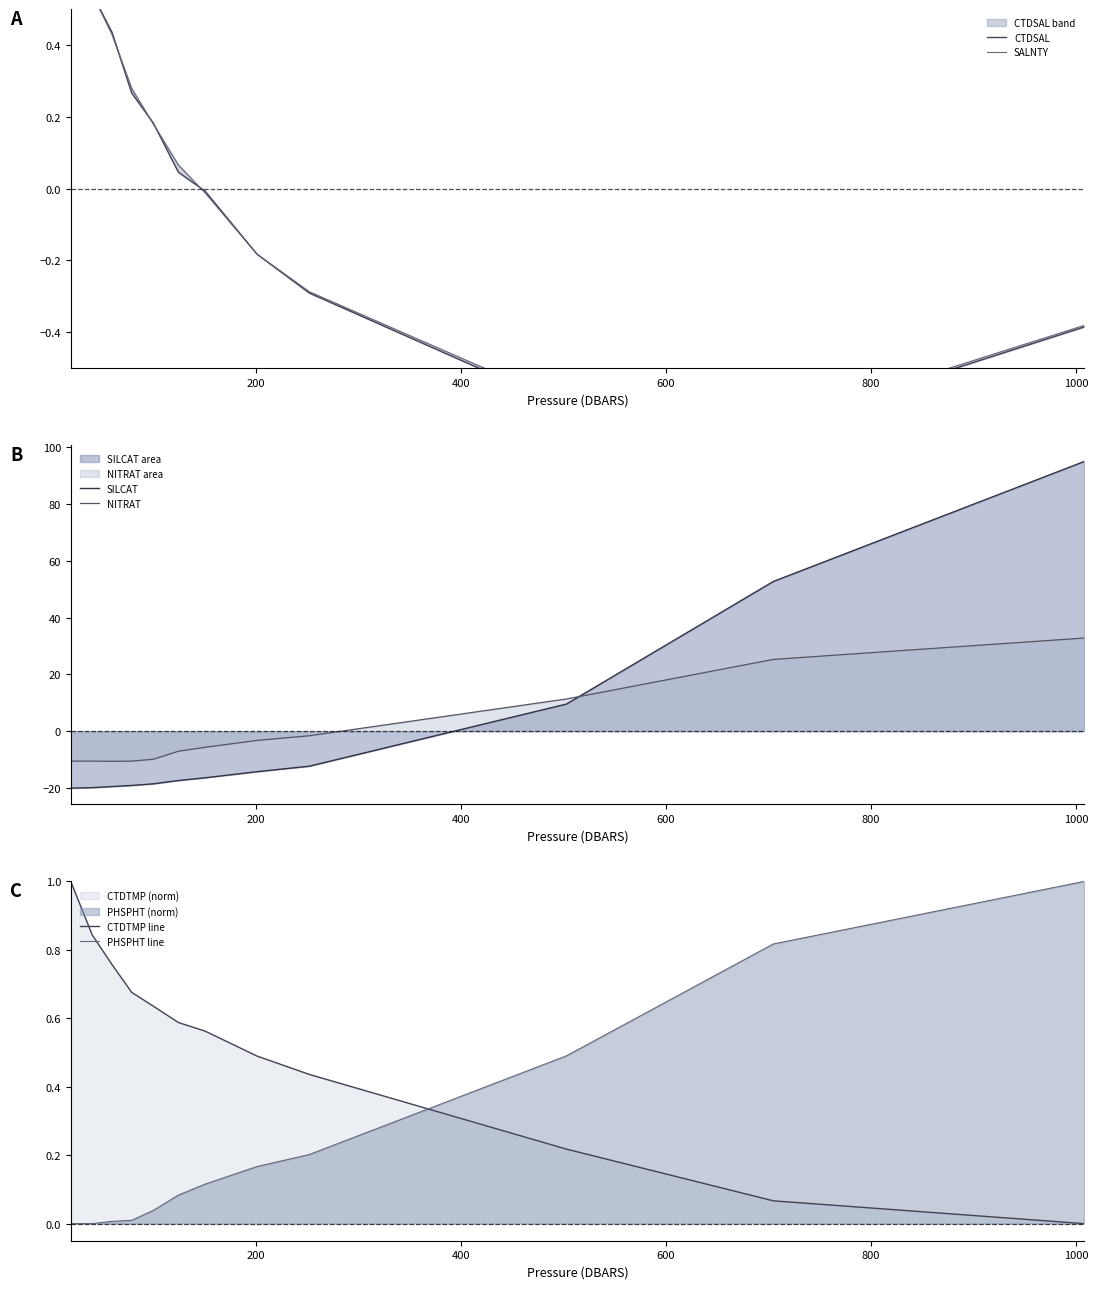

What is the highest value of the PHSPHT line series?

1.0